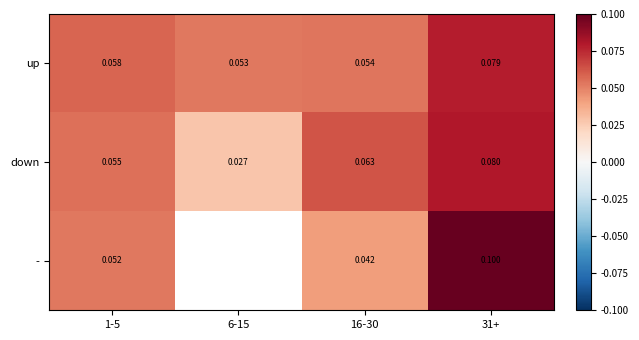

Which label corresponds to the largest value in the chart?

31+